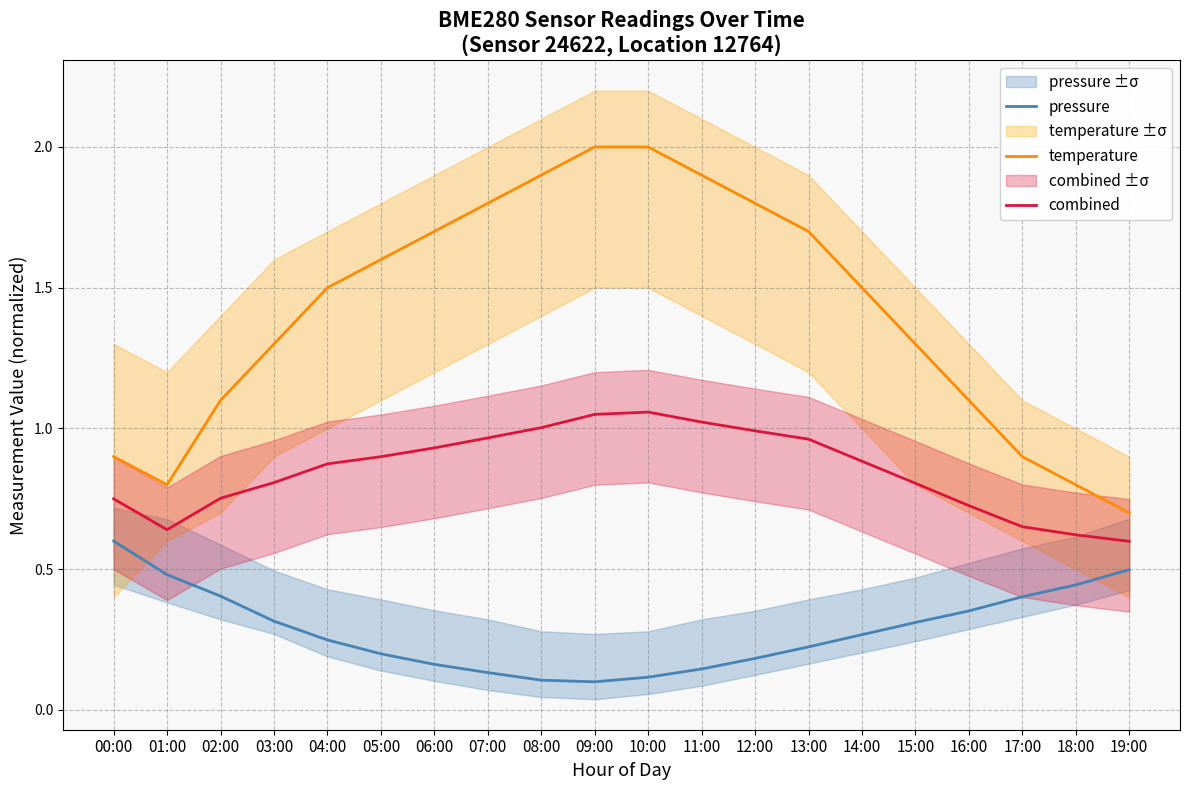

Read the pressure value at 10:00.

0.1